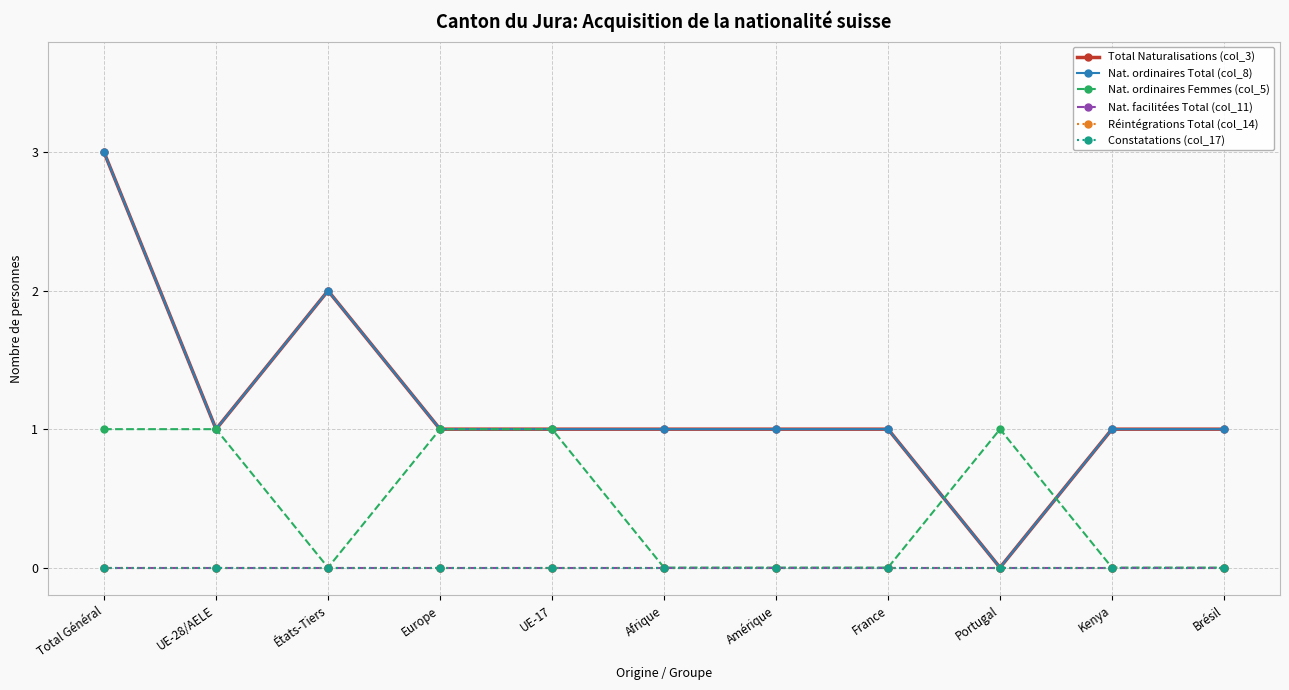

What is the maximum value shown in the chart?

3